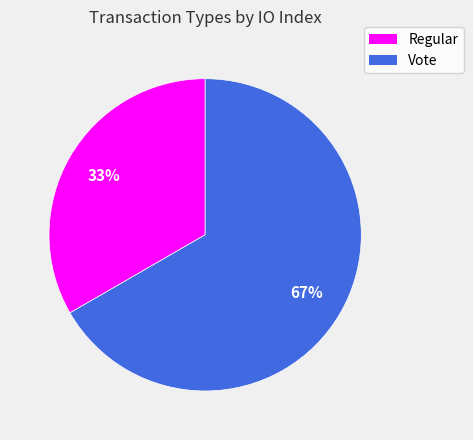

To the nearest percent, what is the average slice percentage?

50%